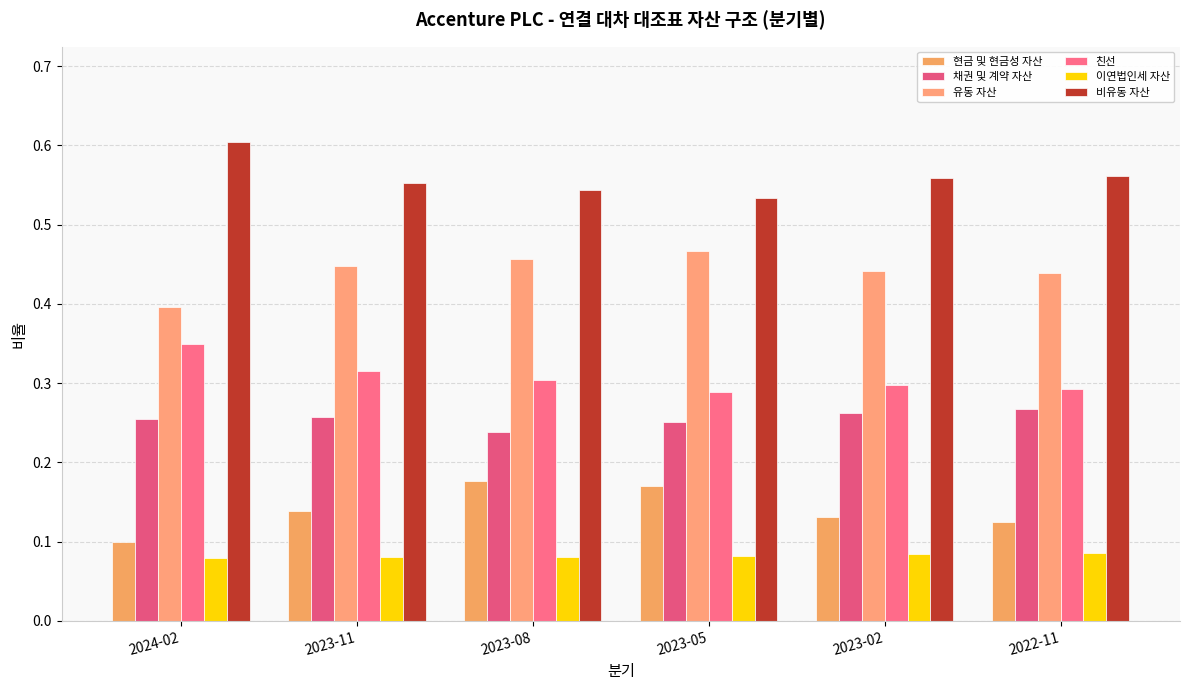

What are all the series names shown in the legend?

현금 및 현금성 자산, 채권 및 계약 자산, 유동 자산, 친선, 이연법인세 자산, 비유동 자산